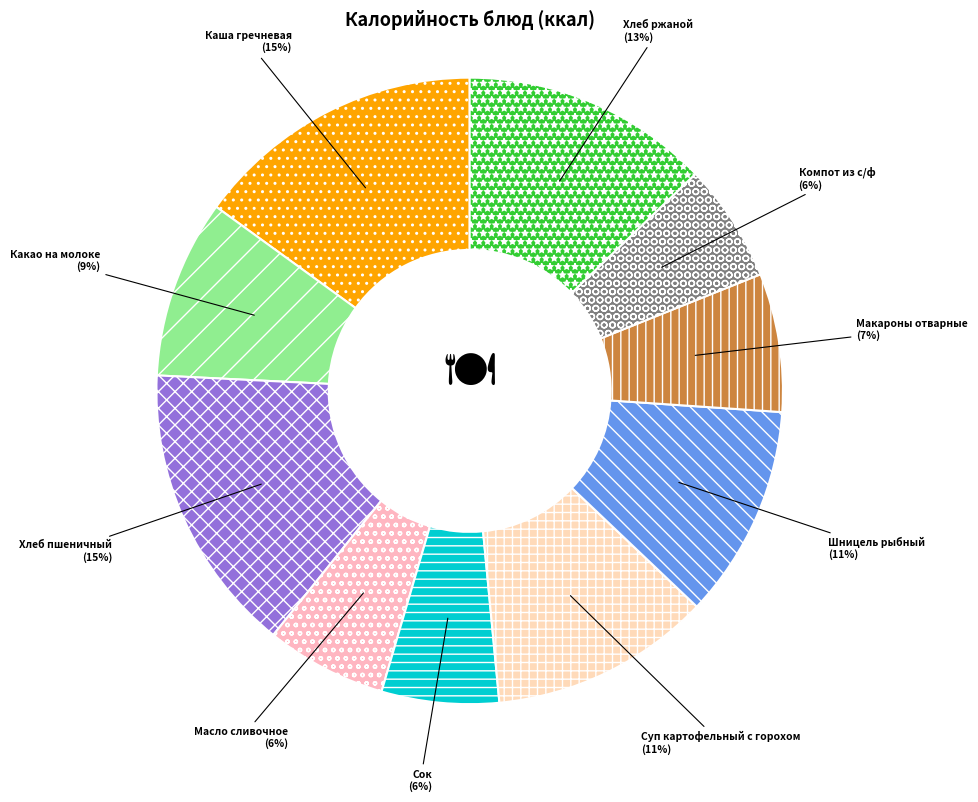

How many slices are in this pie chart?

10